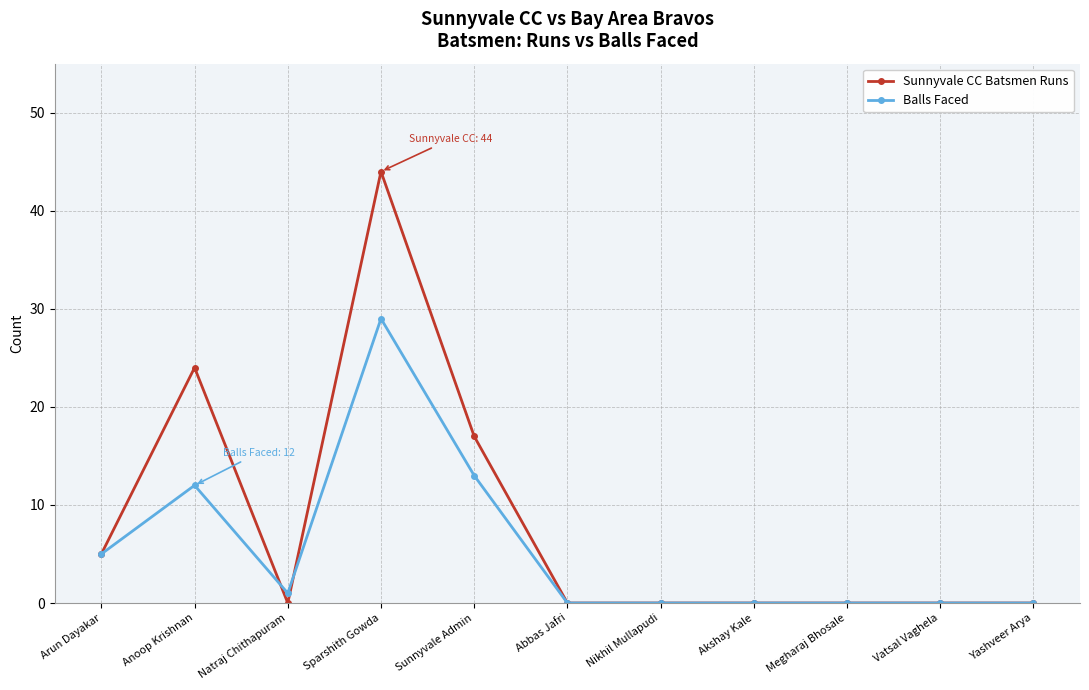

The Sunnyvale CC Batsmen Runs series shows -22 at Abbas Jafri. True or false?

False